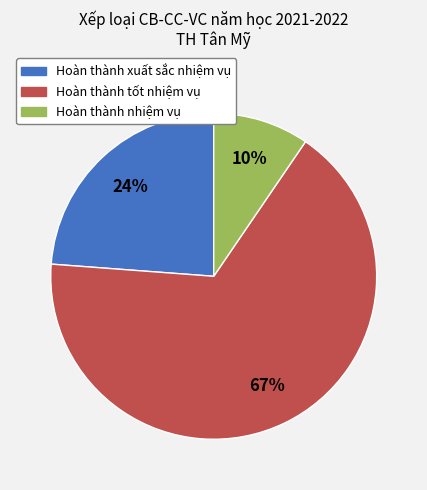

Approximately how many times larger is the value at Hoàn thành tốt nhiệm vụ compared to Hoàn thành xuất sắc nhiệm vụ?

2.8